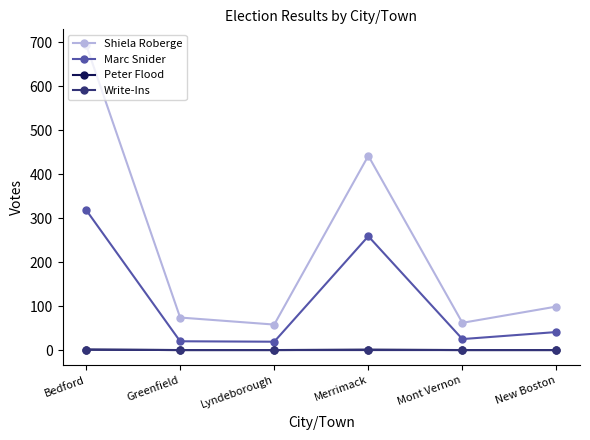

How many distinct data groups are displayed?

4